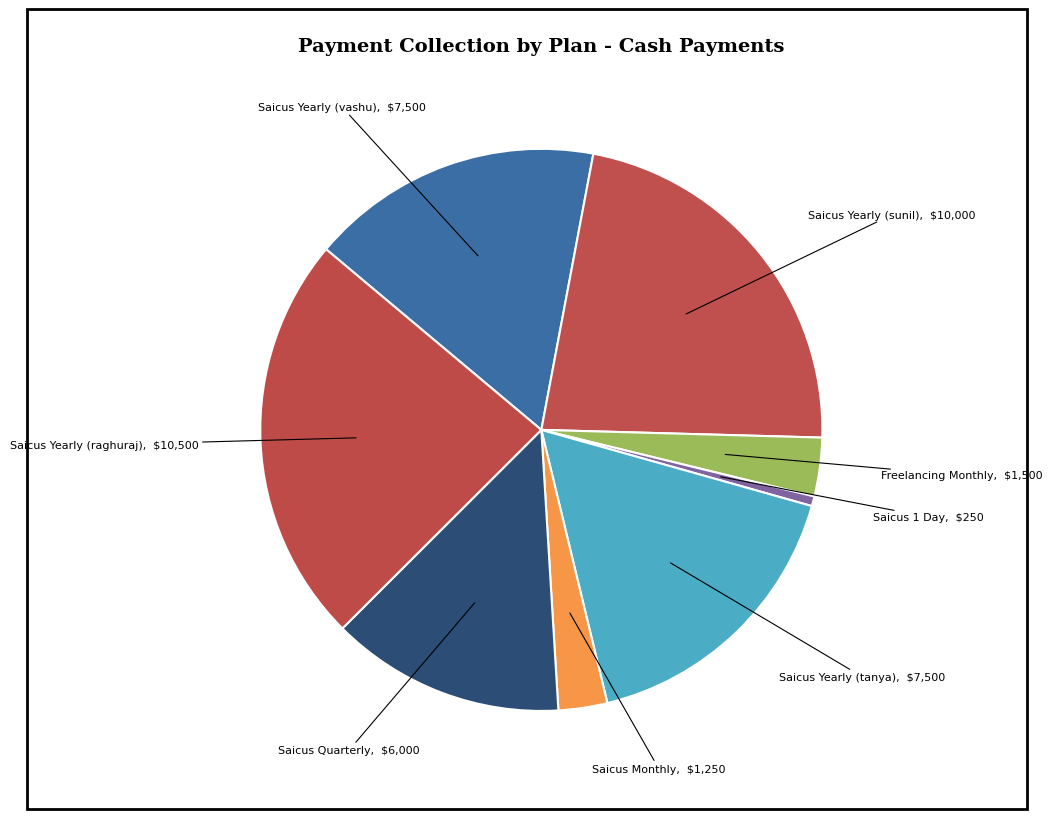

How many slices are in this pie chart?

8